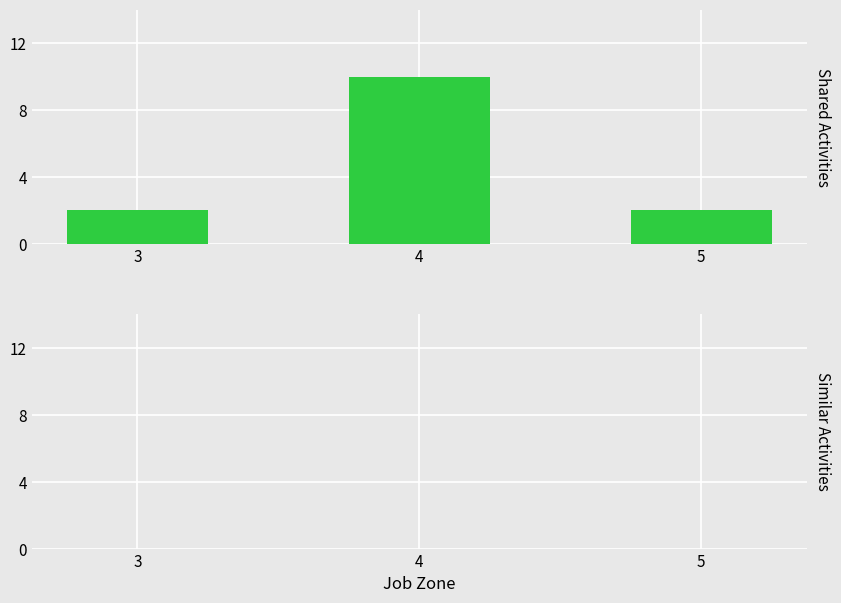

What is the maximum value shown in the chart?

10